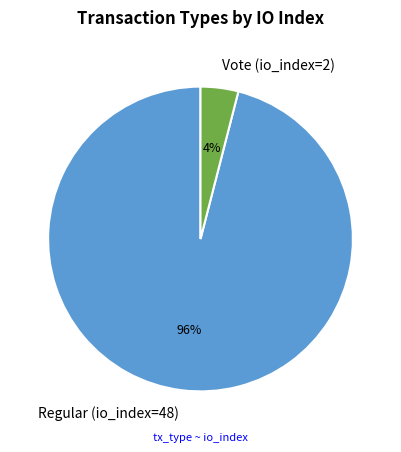

Which slice represents more than half of the pie?

Regular (io_index=48)